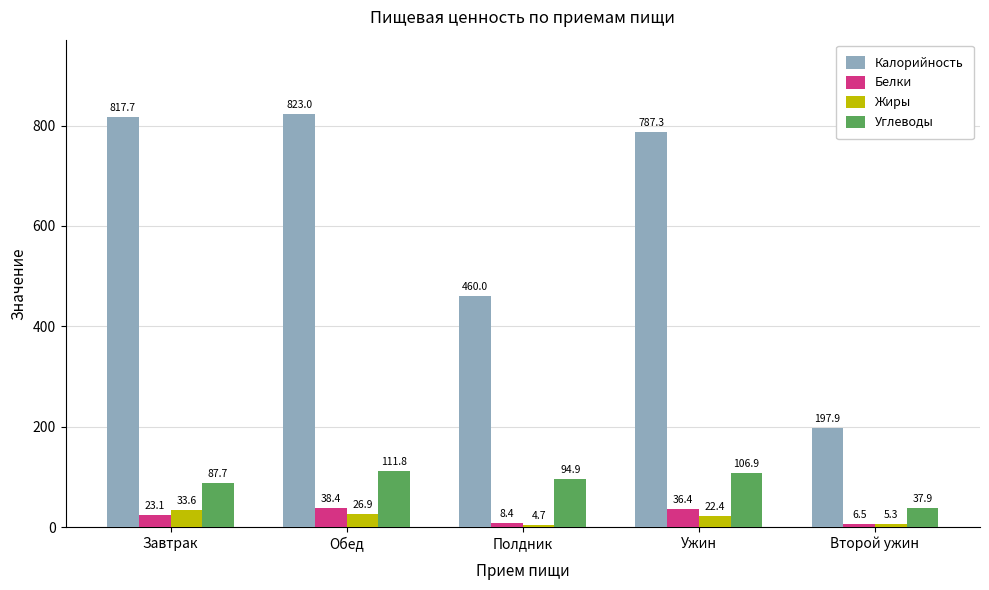

What is the average value of the Жиры series?

18.6